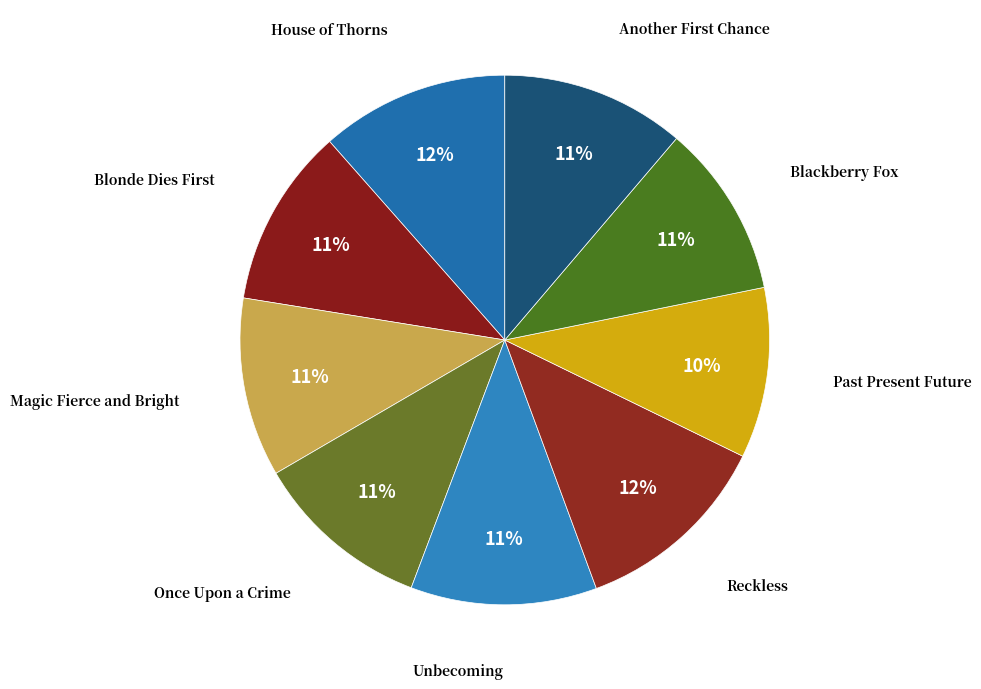

Which category has the smallest portion of the pie?

Past Present Future